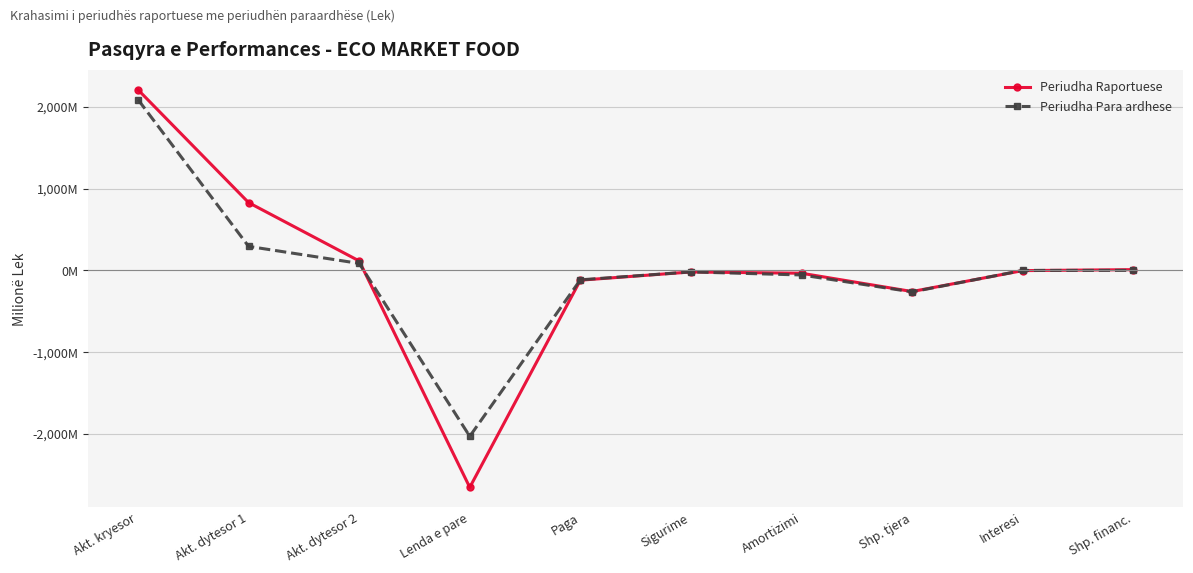

Where is the first local minimum for Periudha Raportuese?

Lenda e pare